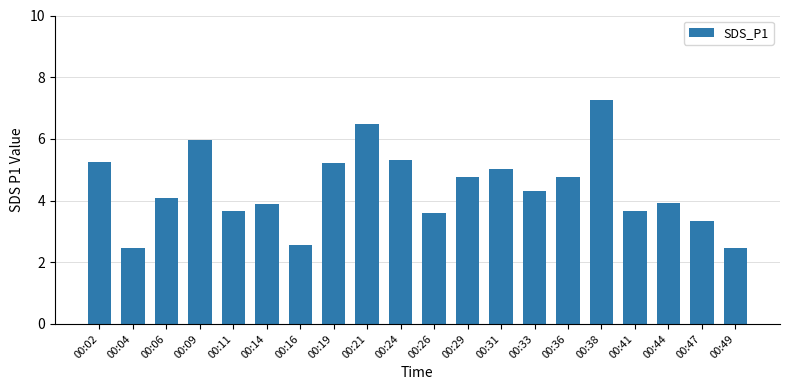

What is the sum of the values at 00:44 and 00:16?

6.5